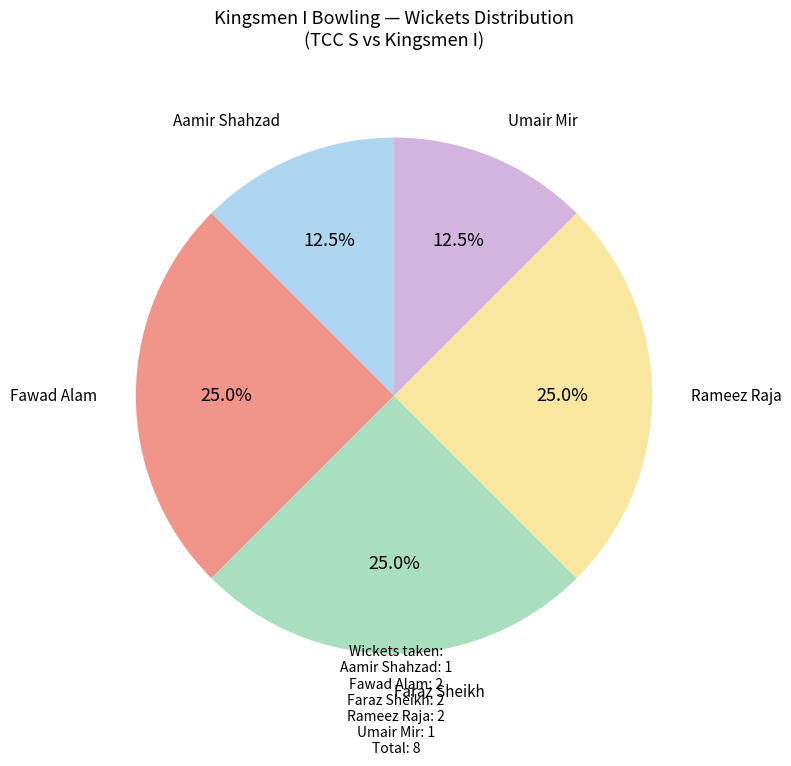

Is there a majority slice in this chart?

No